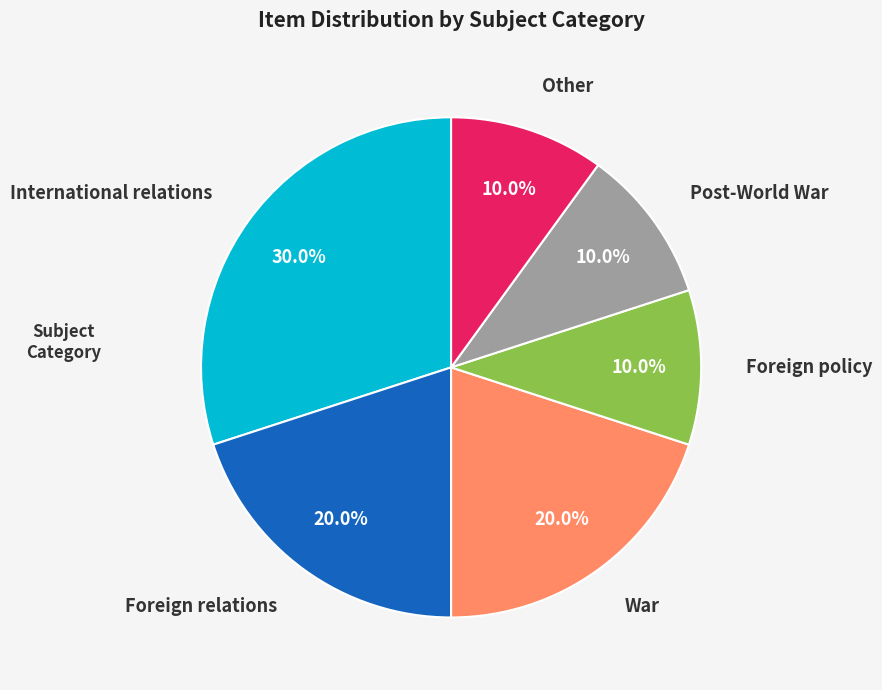

Is there any slice that represents more than half of the pie?

No